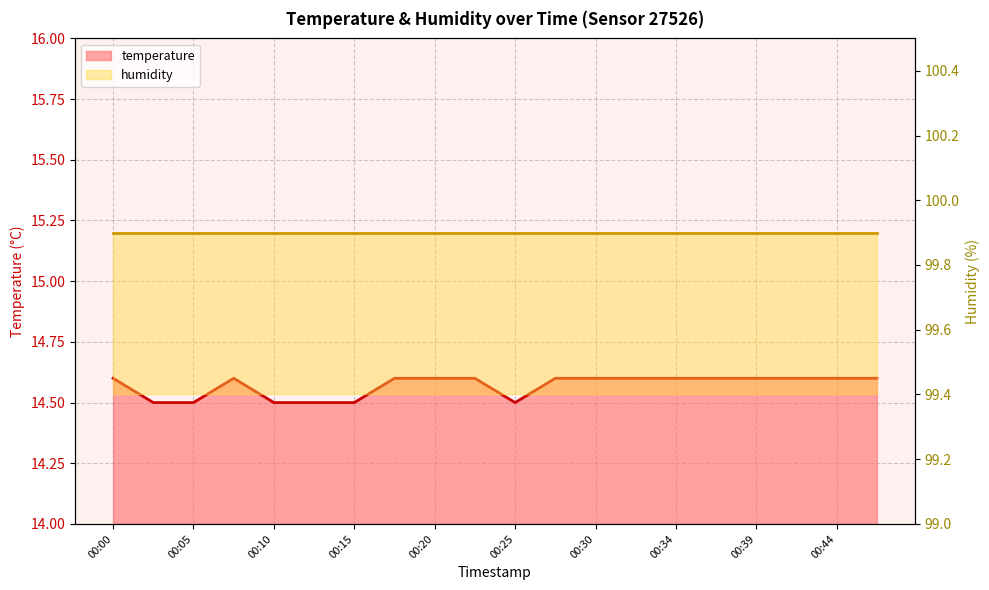

Does the chart display data point markers on the line(s)?

No